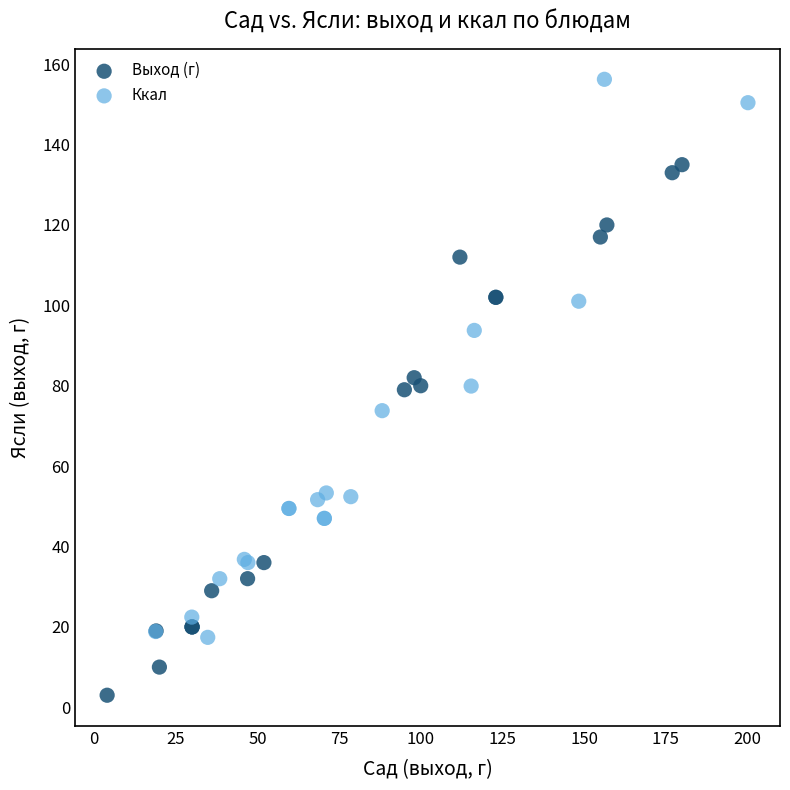

Which series reaches the minimum Y coordinate?

Выход (г)